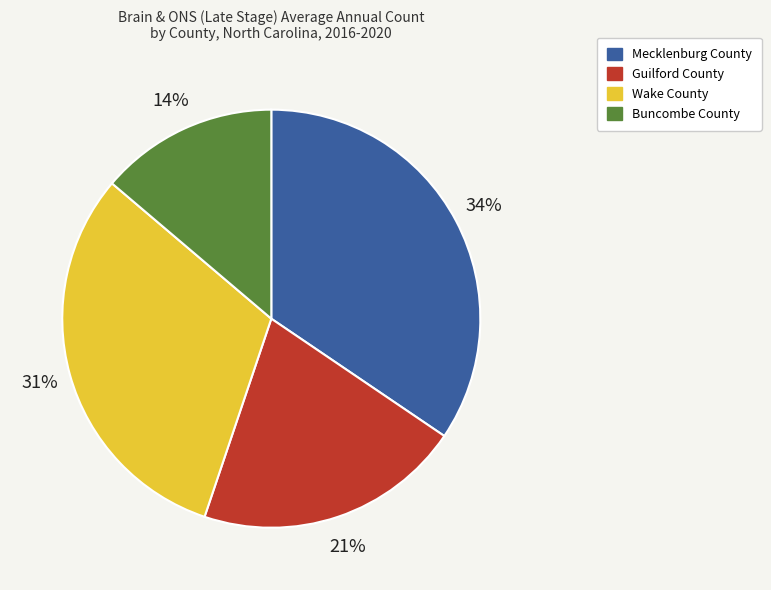

Does any single category account for the majority?

No